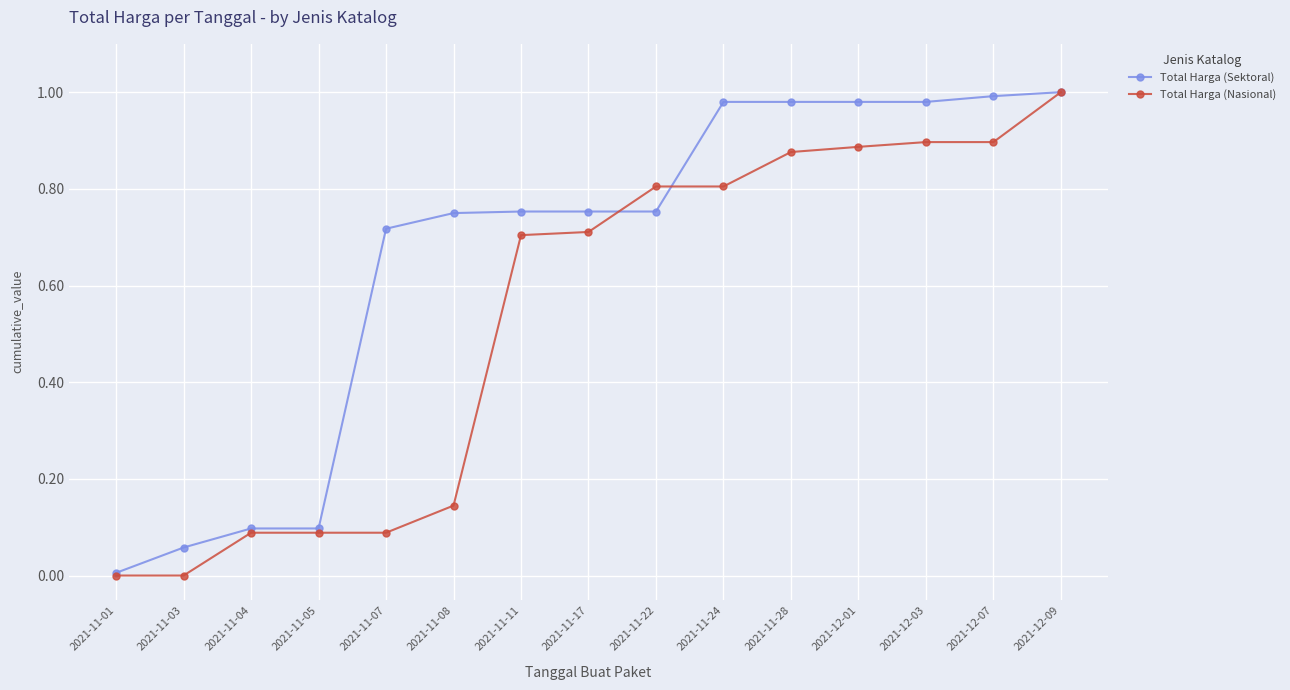

What are all the series names shown in the legend?

Total Harga (Sektoral), Total Harga (Nasional)